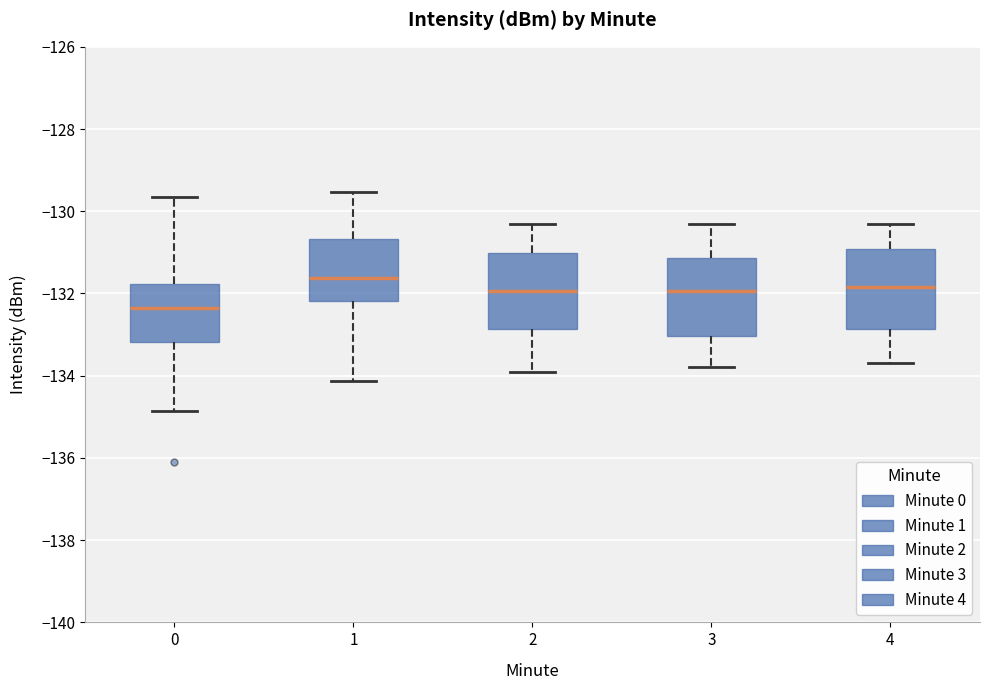

Reading left to right, transcribe this box plot: for each box, give where its median line is, the range the box spans, and where its two whiskers end, as read against the y-axis. The values are not printed on the chart, so give them approximately, as read against the axis.

0: median -132.4, box -133.2 to -131.8, whiskers -134.8 to -129.6
1: median -131.6, box -132.2 to -130.6, whiskers -134.2 to -129.6
2: median -132.0, box -132.8 to -131.0, whiskers -133.8 to -130.2
3: median -132.0, box -133.0 to -131.2, whiskers -133.8 to -130.2
4: median -131.8, box -132.8 to -131.0, whiskers -133.6 to -130.2